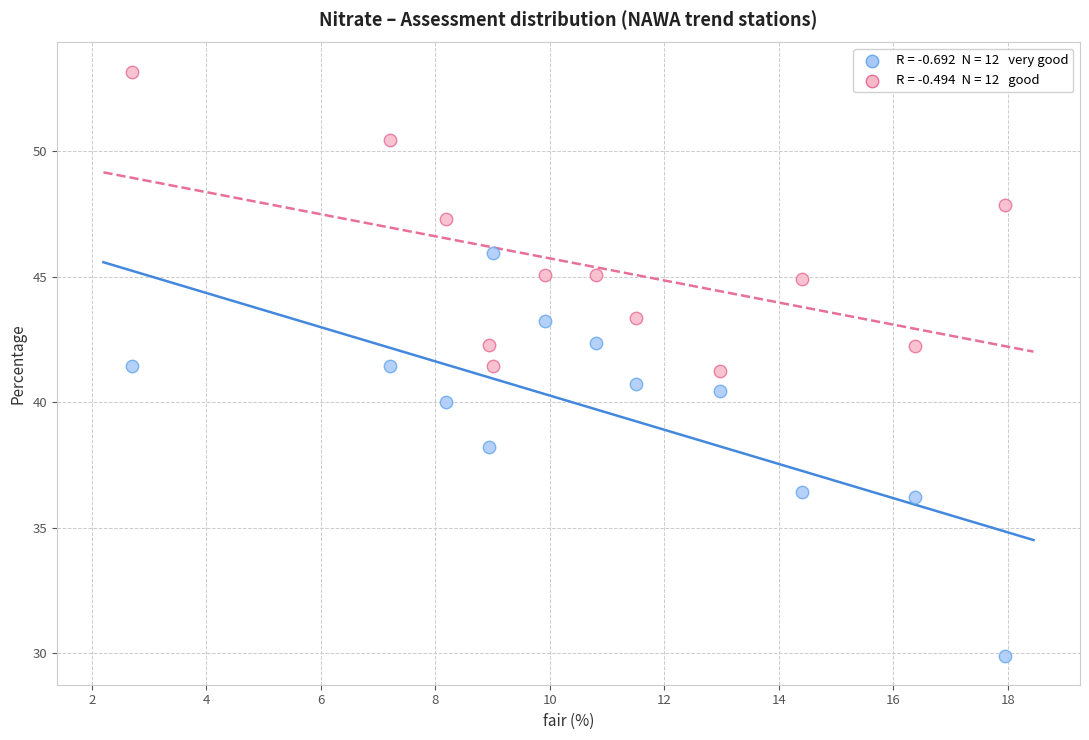

Across all data points, what is the range of X values (max minus min)?

15.2